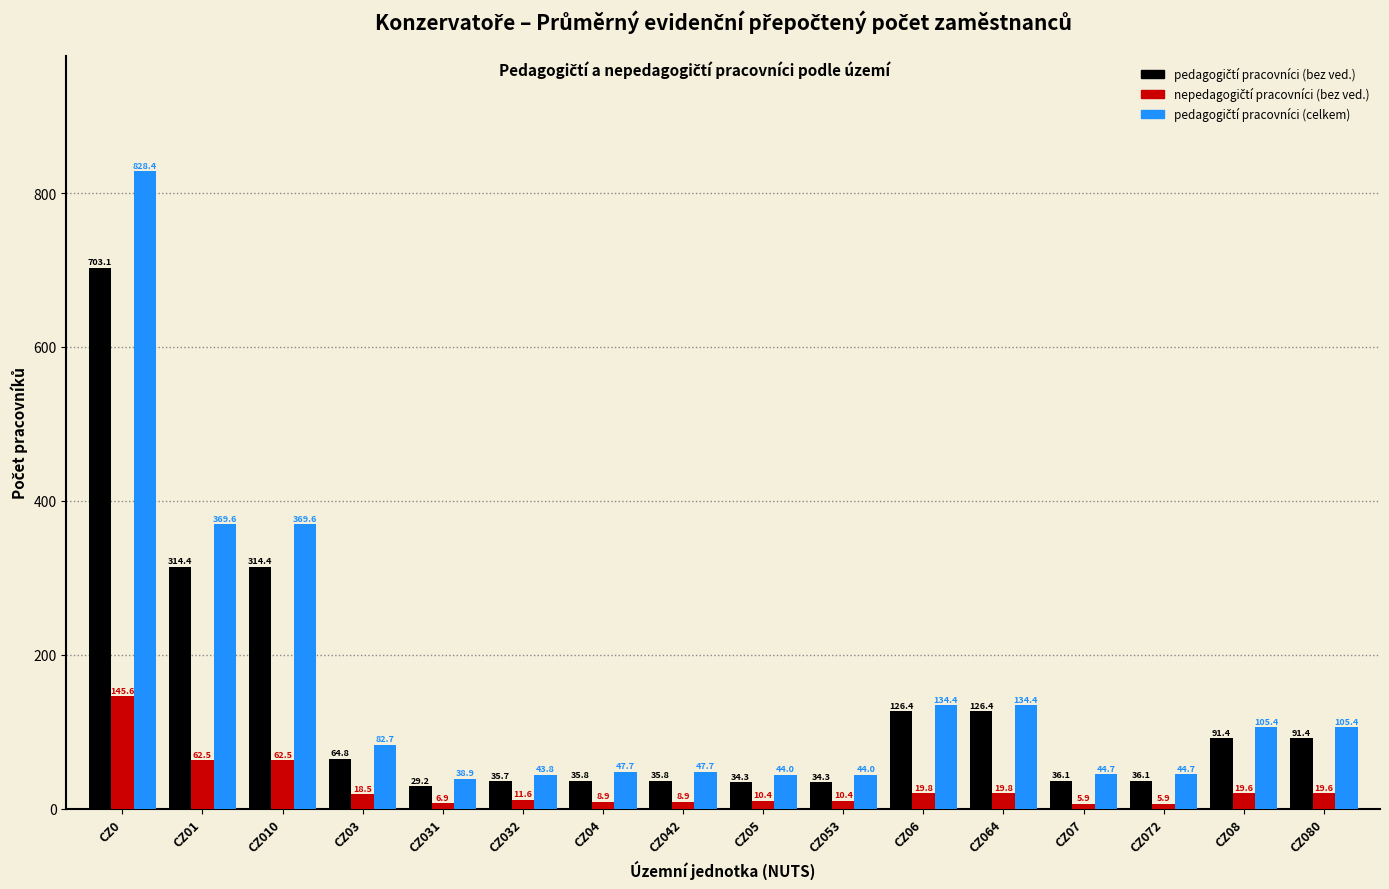

What is the maximum value shown in the chart?

828.4